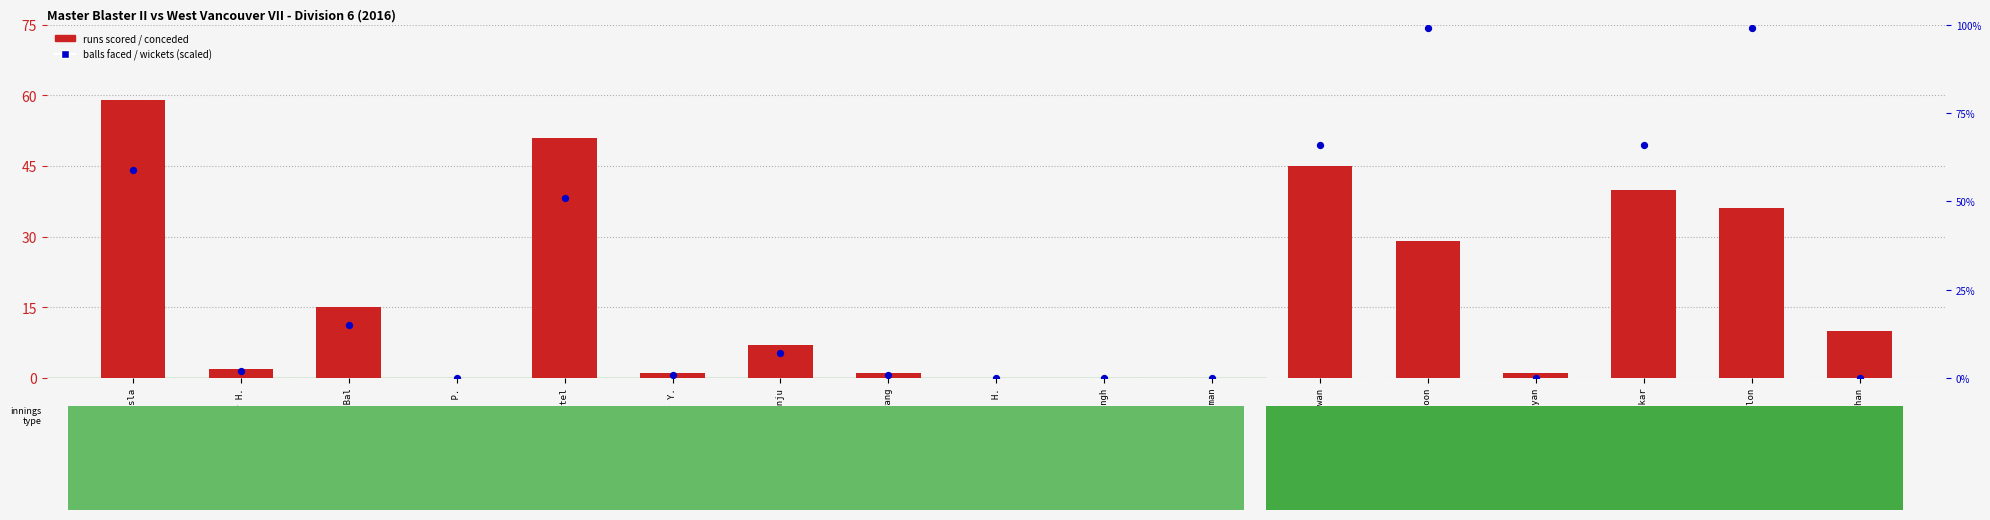

At how many categories does at least one series exceed 2?

9